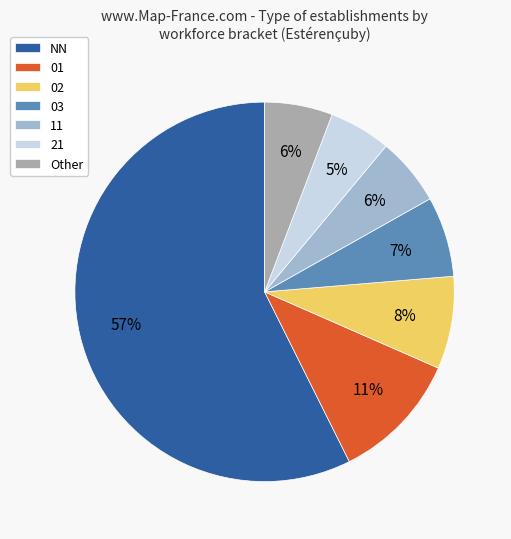

Does Other account for over 50% of the chart?

No